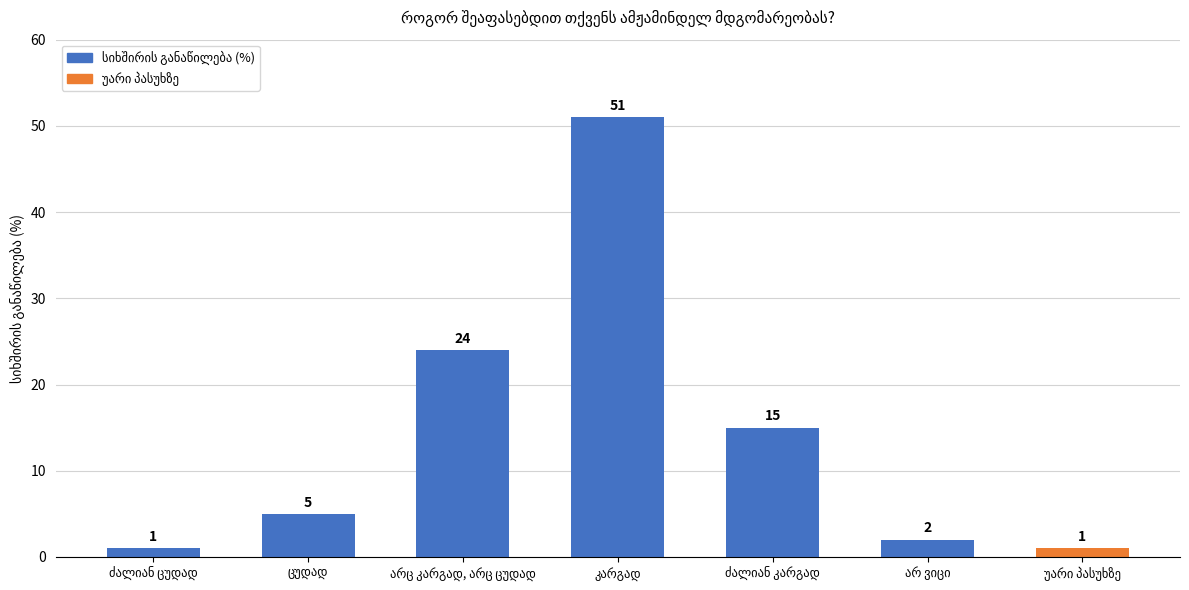

What is the greatest value displayed?

51